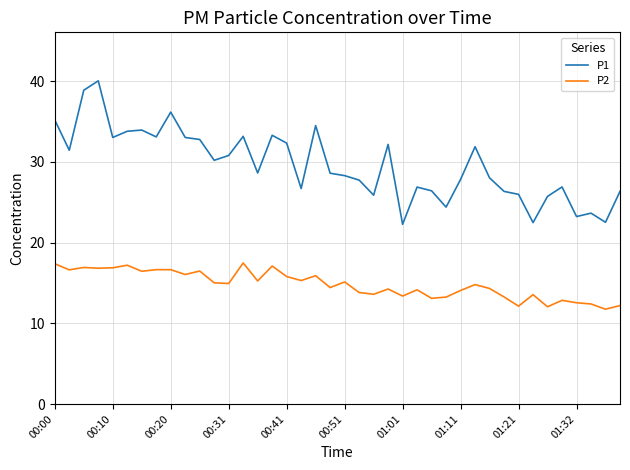

True or false: P2 and P1 intersect in this chart.

False